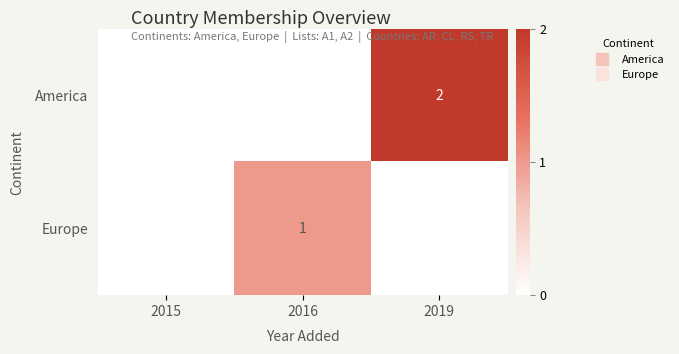

What value does the America series have at 2019?

2